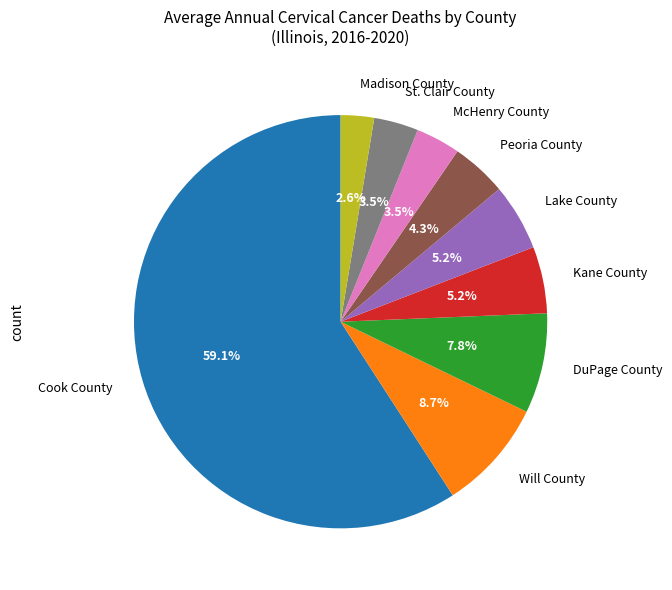

To the nearest percent, what is the difference between the largest and smallest slice percentages?

57%